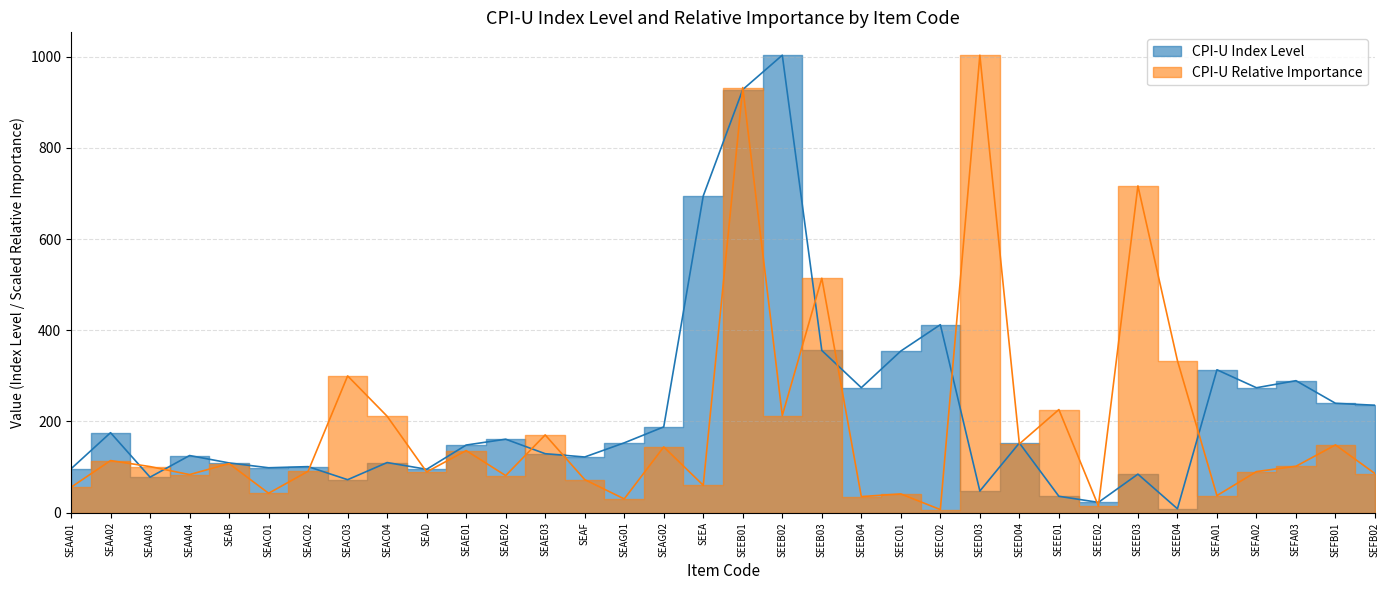

What is the difference between the maximum and minimum values in the CPI-U Index Level series?

994.8